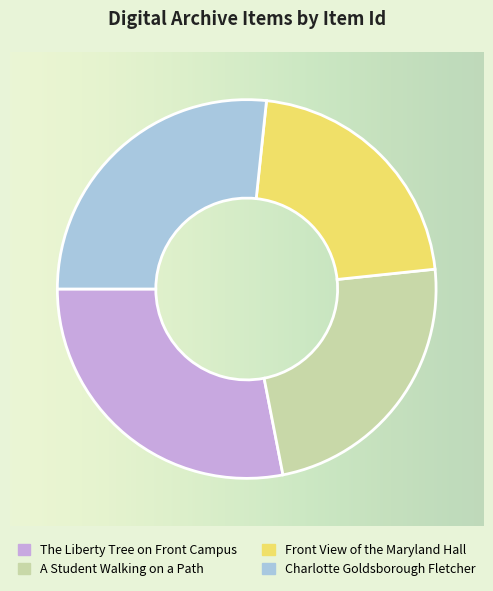

Is A Student Walking on a Path the majority of the pie?

No